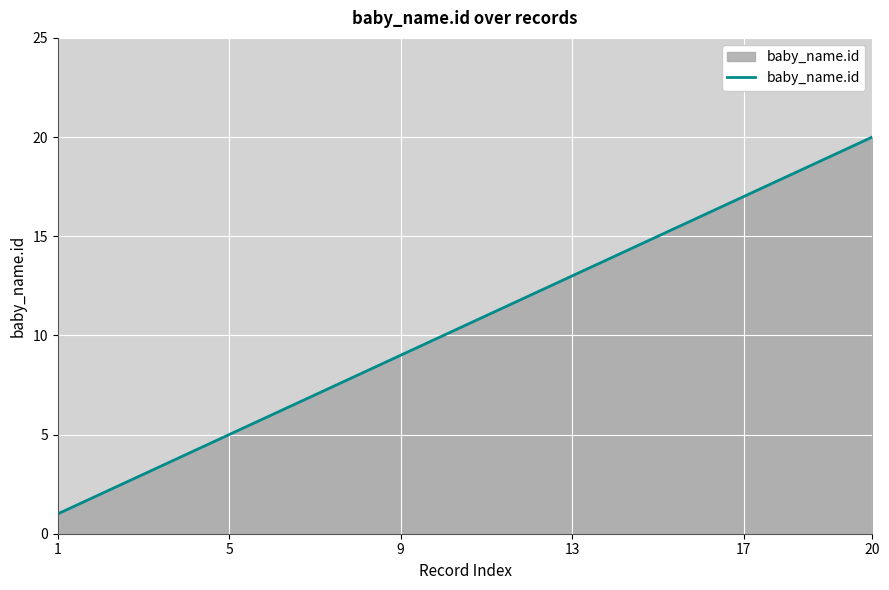

How many lines are shown in the chart?

1